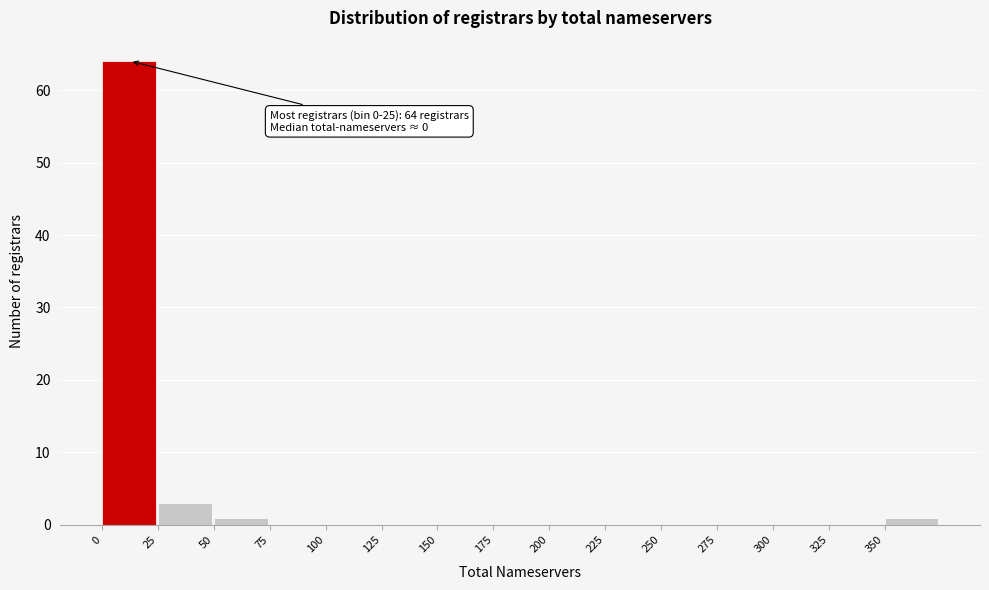

Which range on the x-axis has the tallest bar?

0 to 25